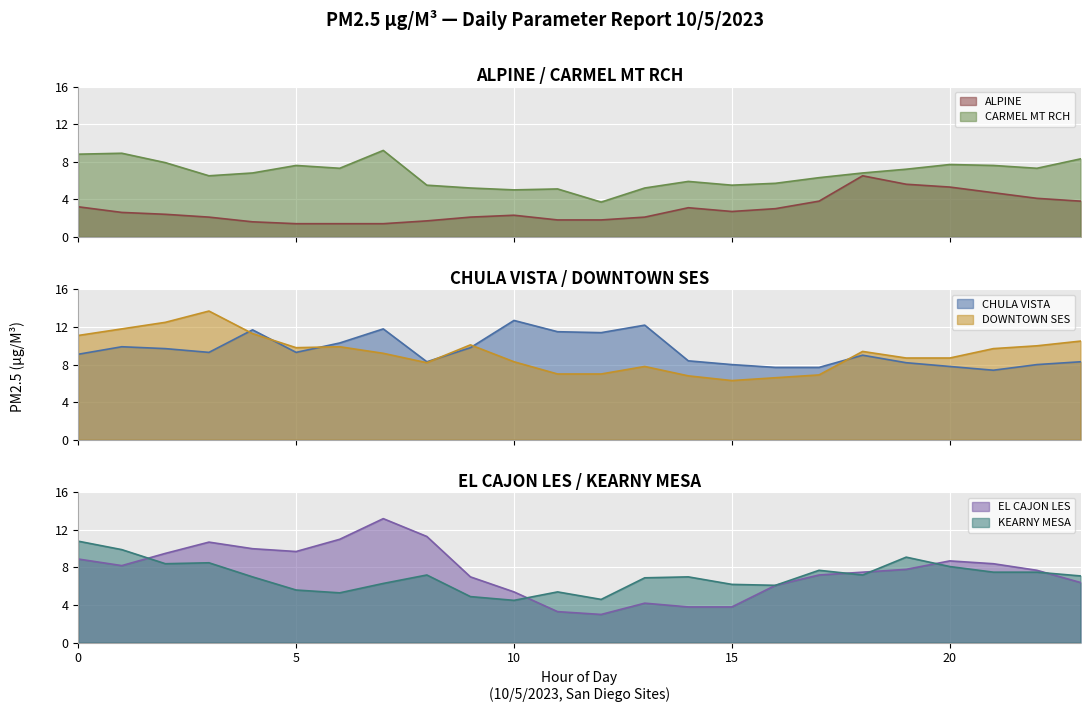

How many times do CARMEL MT RCH and EL CAJON LES cross each other?

5